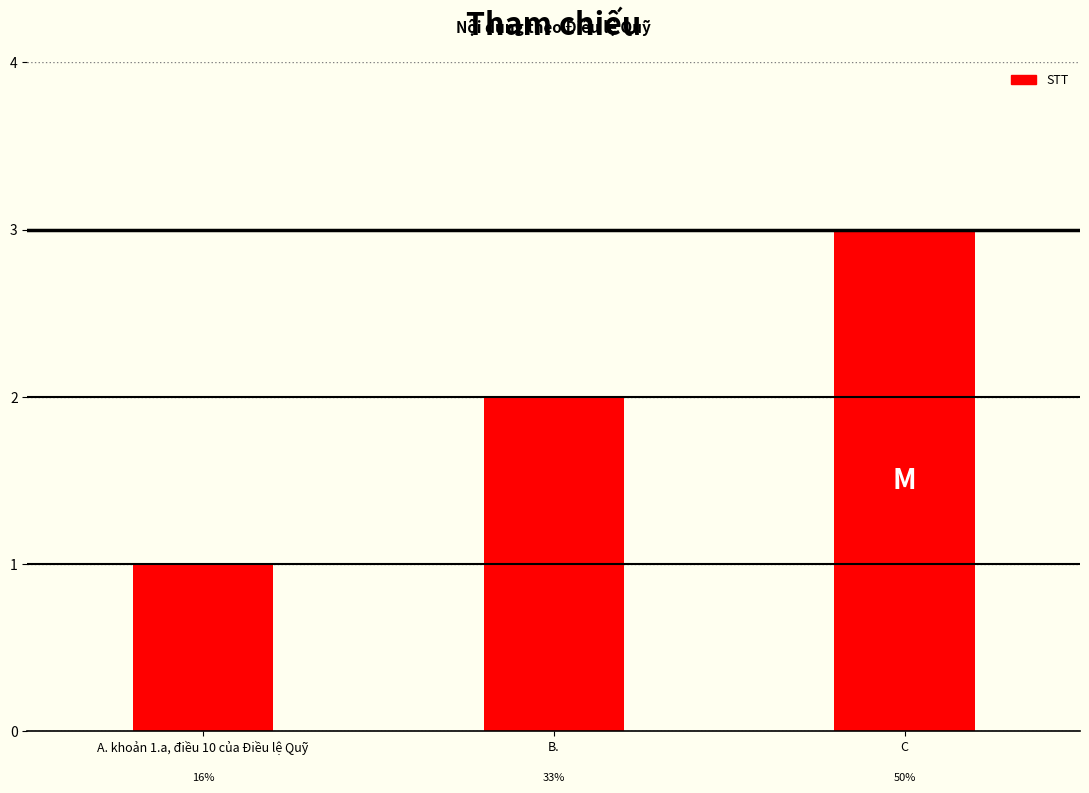

What is the sum of the values at B. and C?

5